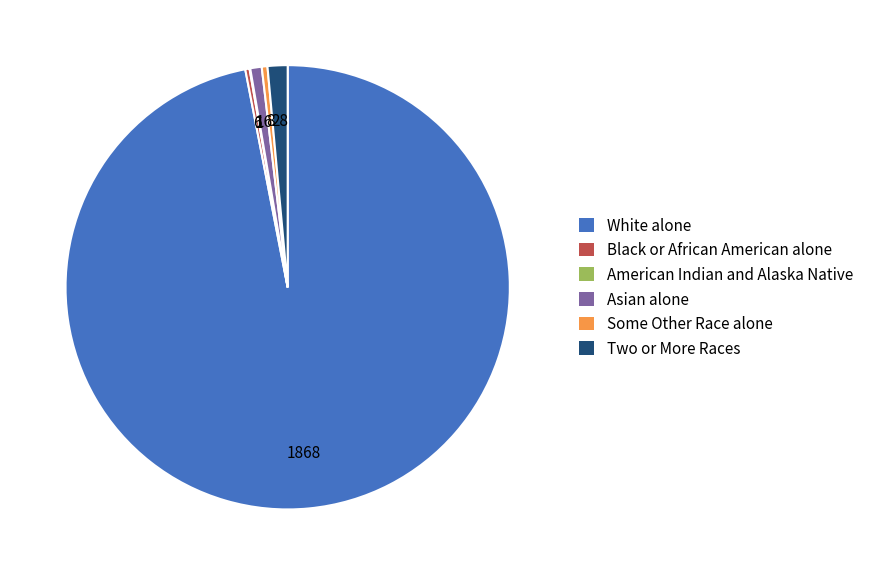

Which slice is the largest?

White alone